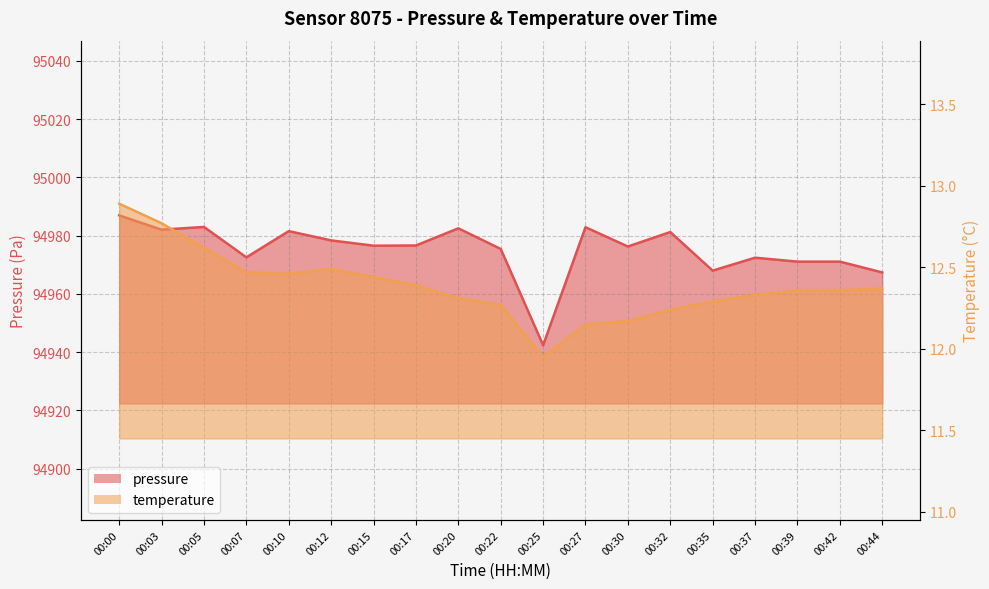

Rank the categories by pressure value from highest to lowest.

00:00, 00:05, 00:27, 00:20, 00:03, 00:10, 00:32, 00:12, 00:17, 00:15, 00:30, 00:22, 00:07, 00:37, 00:39, 00:42, 00:35, 00:44, 00:25